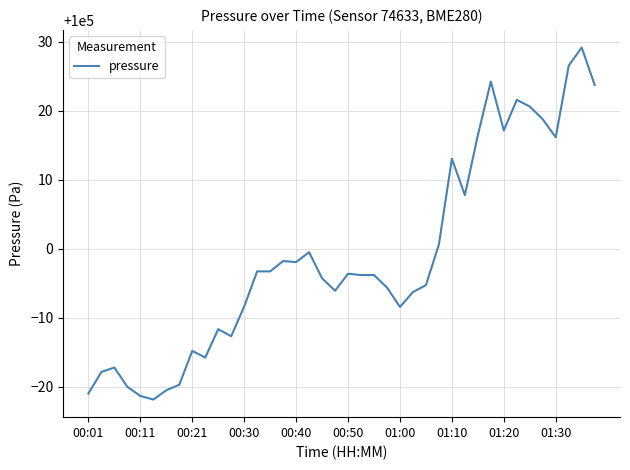

What is the difference between the maximum and minimum values?

51.1